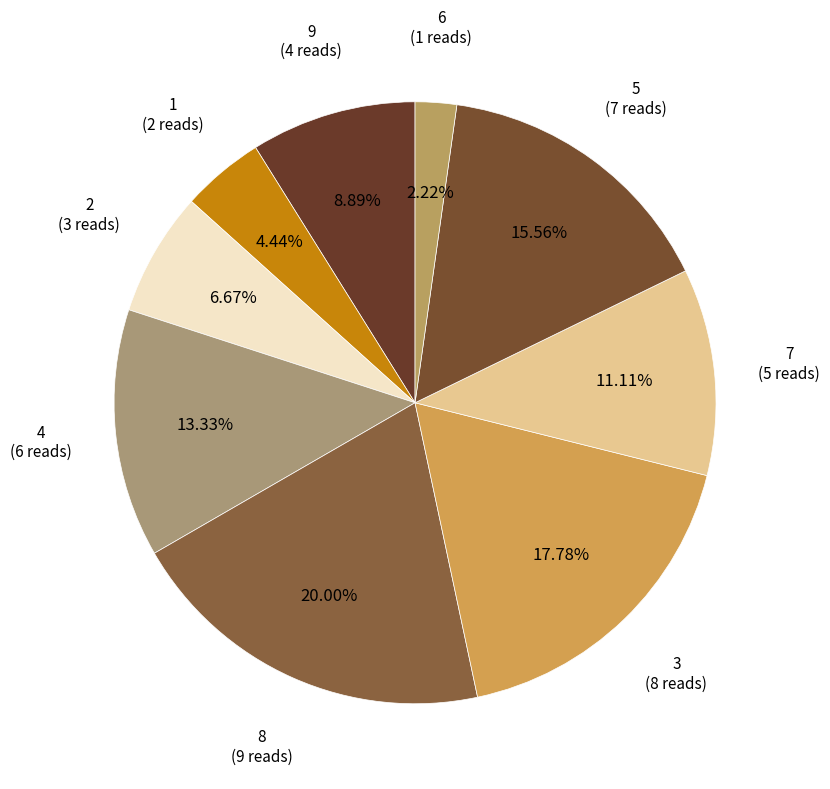

Is there a majority slice in this chart?

No